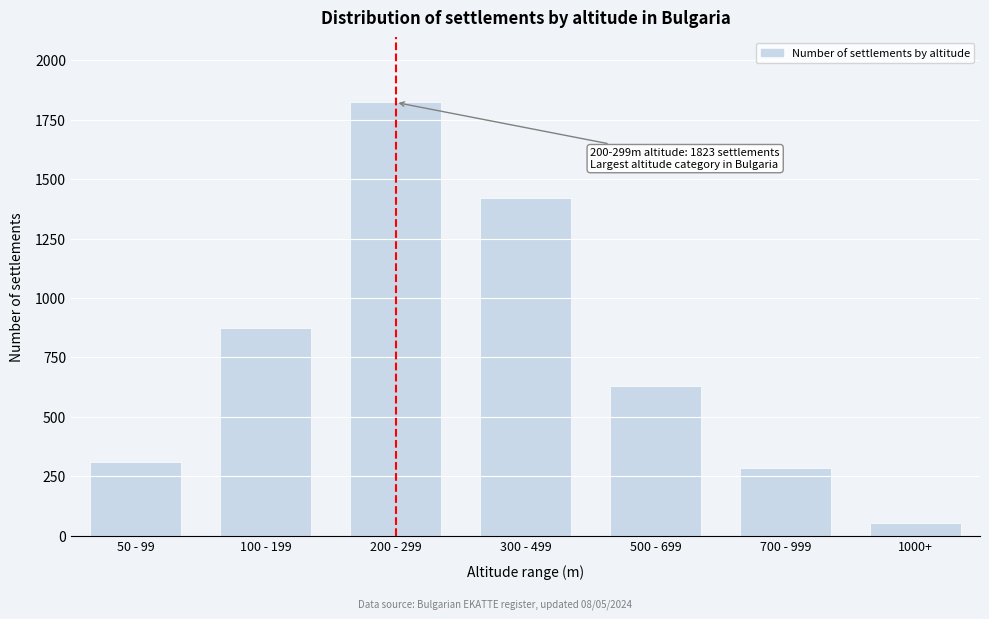

Reading right to left, list all the values displayed in this chart.

1000+=54	700 - 999=285	500 - 699=631	300 - 499=1419	200 - 299=1823	100 - 199=876	50 - 99=312